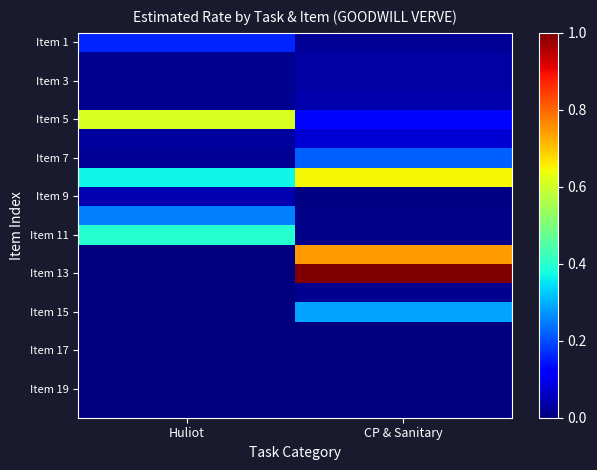

At how many categories does at least one series exceed 0?

2